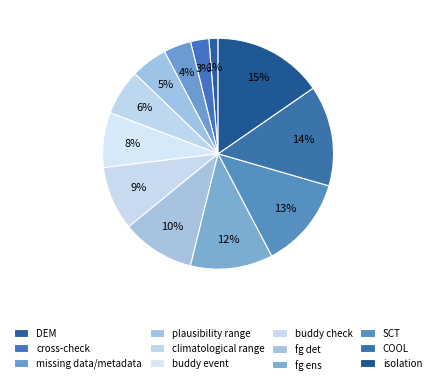

Approximately how many times larger is the value at isolation compared to COOL?

1.1